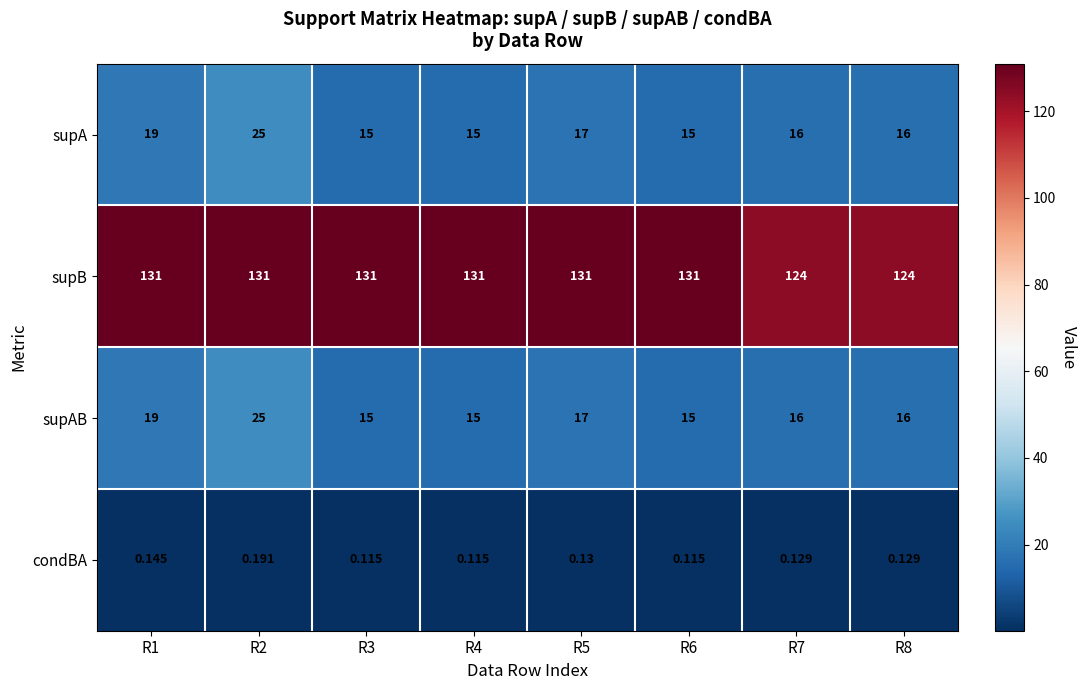

Is the value of supA at R7 greater than the value of supAB at R3?

Yes